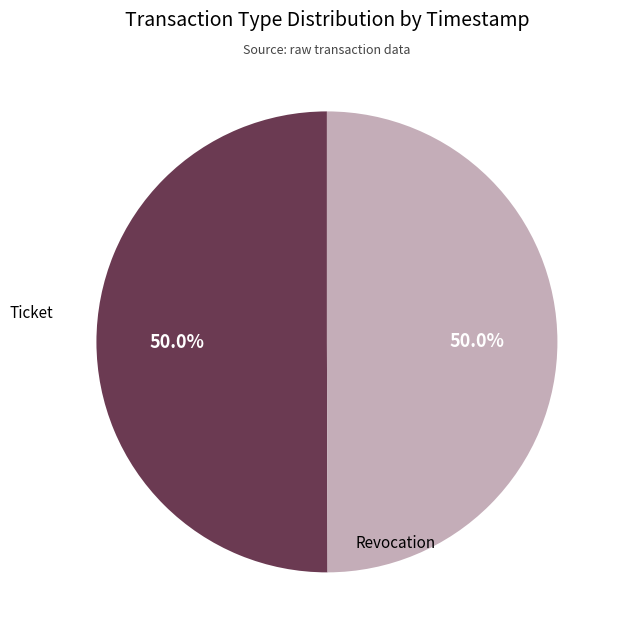

How many segments does this pie chart have?

2